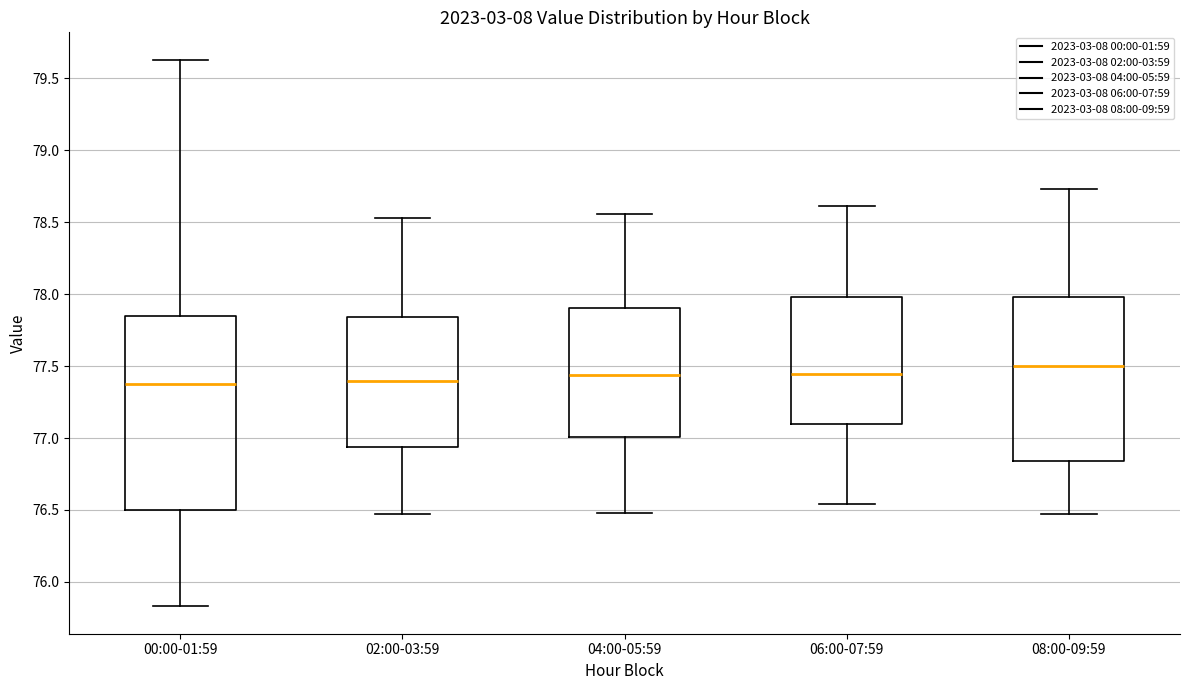

Which box is the tallest, from its lower edge to its upper edge?

00:00-01:59